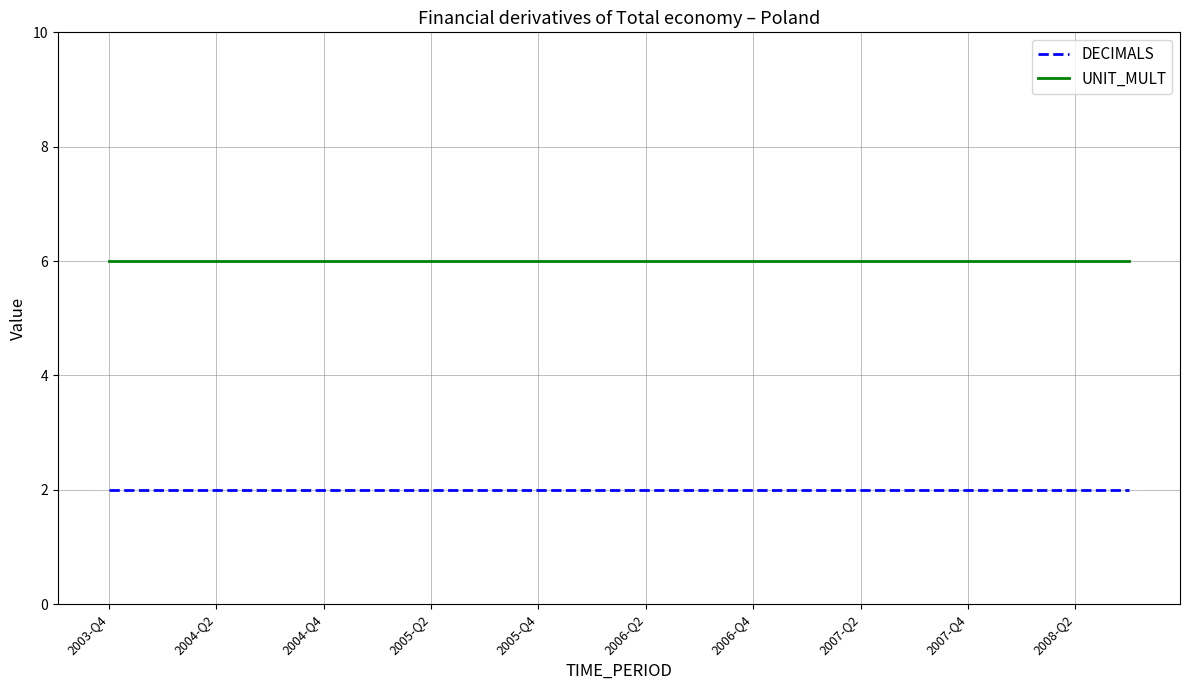

Reading right to left, extract all data points from this chart.

DECIMALS: 2	2	2	2	2	2	2	2	2	2	2	2	2	2	2	2	2	2	2	2
UNIT_MULT: 6	6	6	6	6	6	6	6	6	6	6	6	6	6	6	6	6	6	6	6